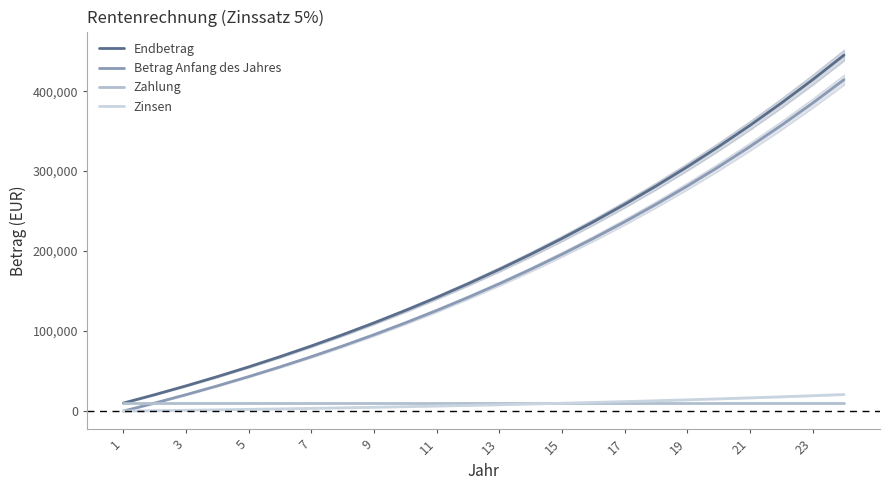

What is the sum of the Zinsen values at 15 and 5?

11954.4